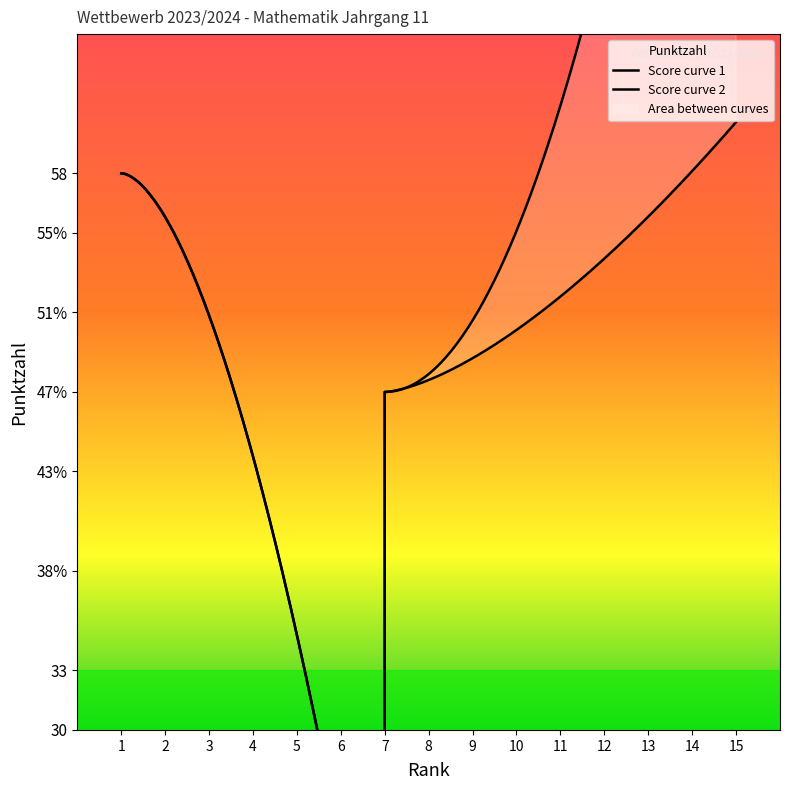

What is the difference between the Rank values at 4 and 15?

11